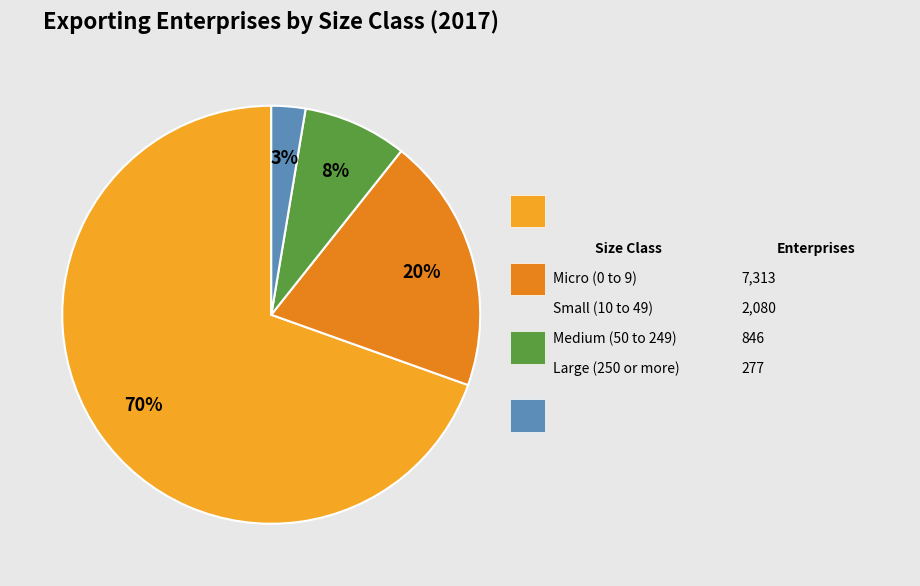

Which category accounts for the majority?

Micro (0 to 9)